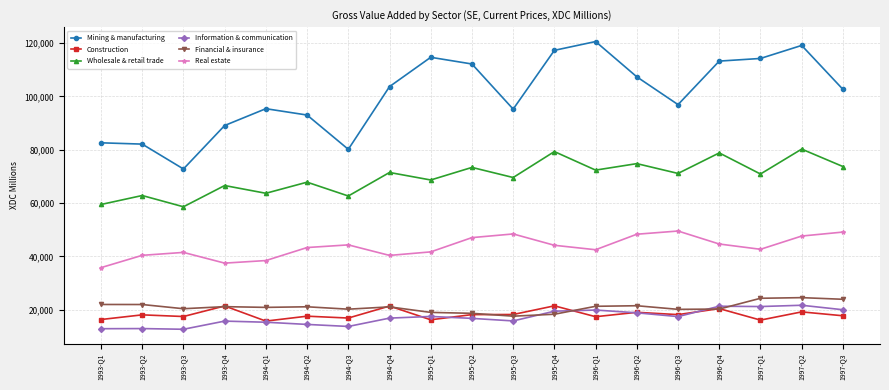

True or false: Mining & manufacturing and Real estate intersect in this chart.

False